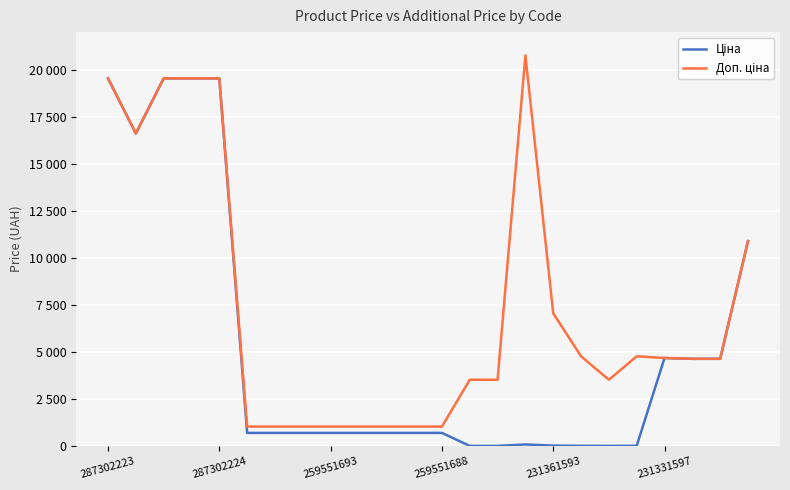

What is the smallest value displayed?

15.7